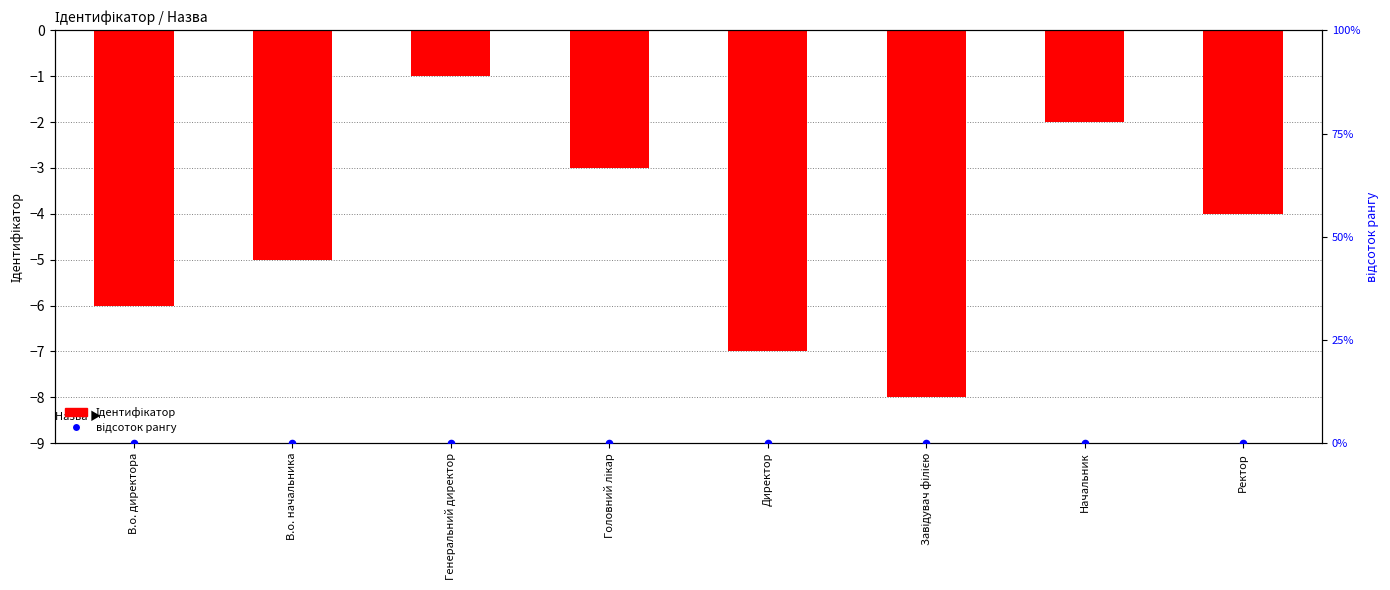

At how many categories does at least one series exceed -1?

8